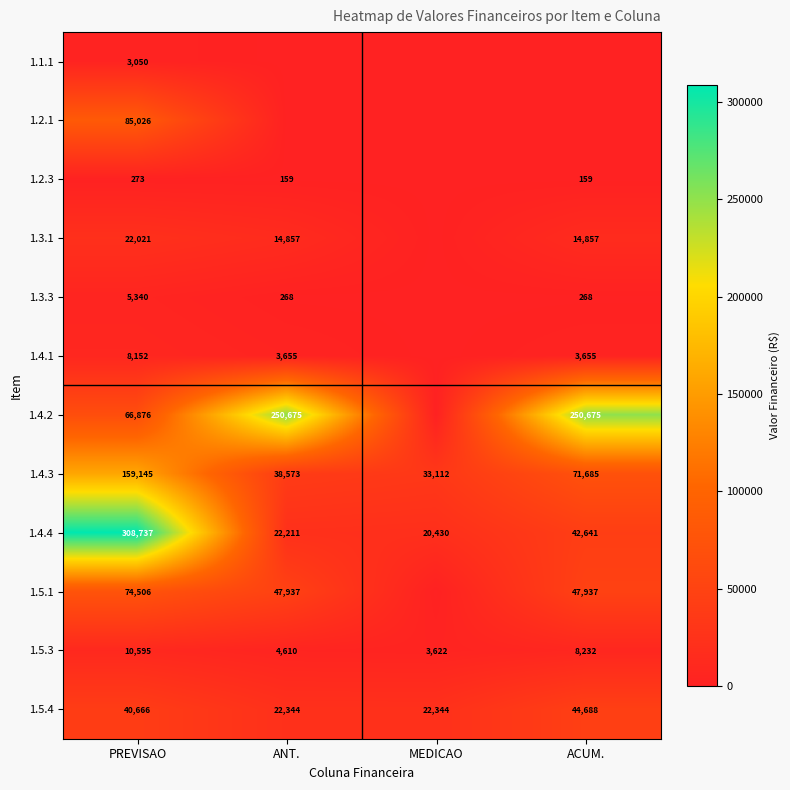

What is the approximate value of 1.4.3 at MEDICAO?

33112